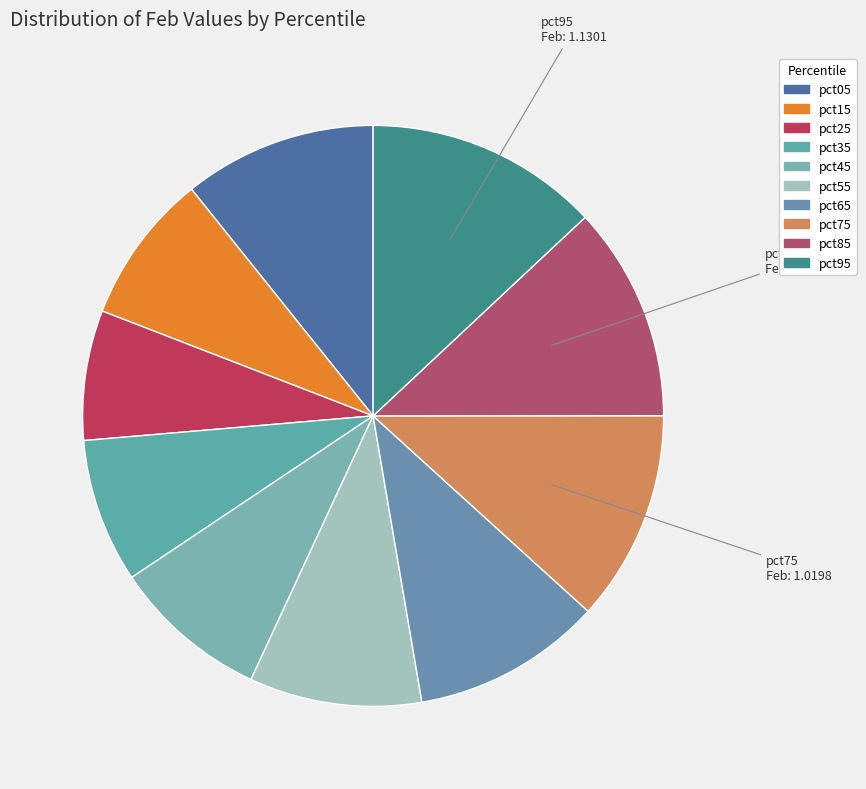

True or false: pct85 accounts for 4% of the total.

False